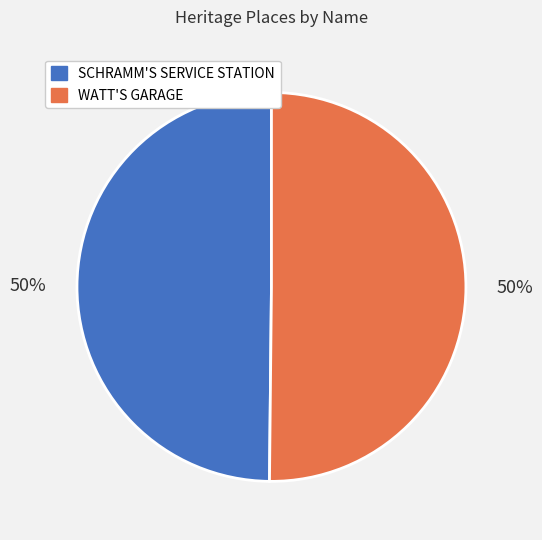

What is the ratio of the value at WATT'S GARAGE to the value at SCHRAMM'S SERVICE STATION?

1.0